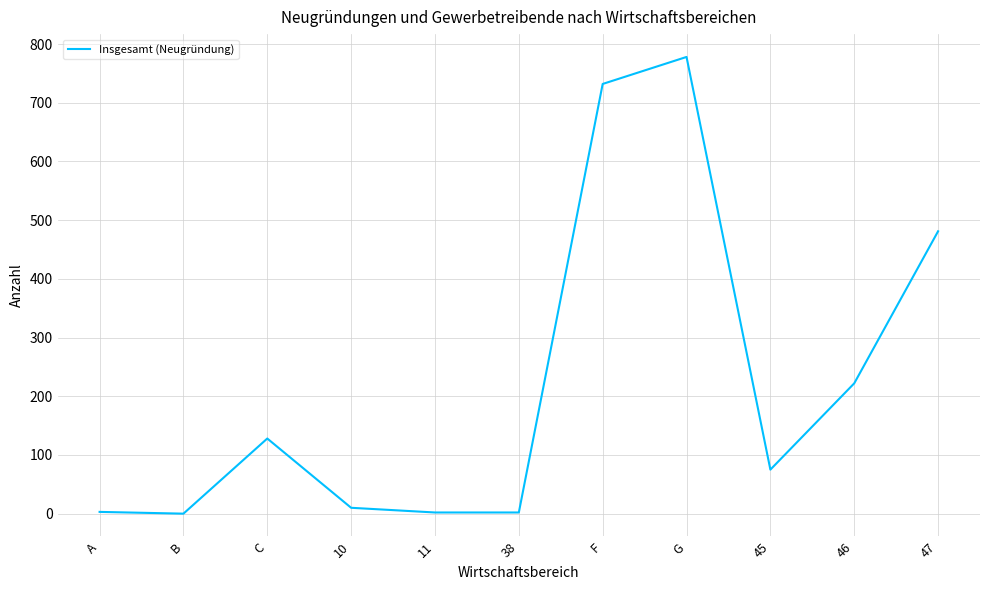

What is the maximum value shown in the chart?

778